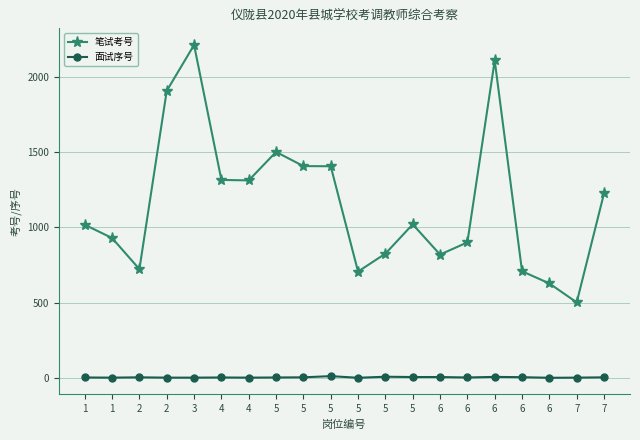

Which category has the highest value in the 面试序号 series?

5